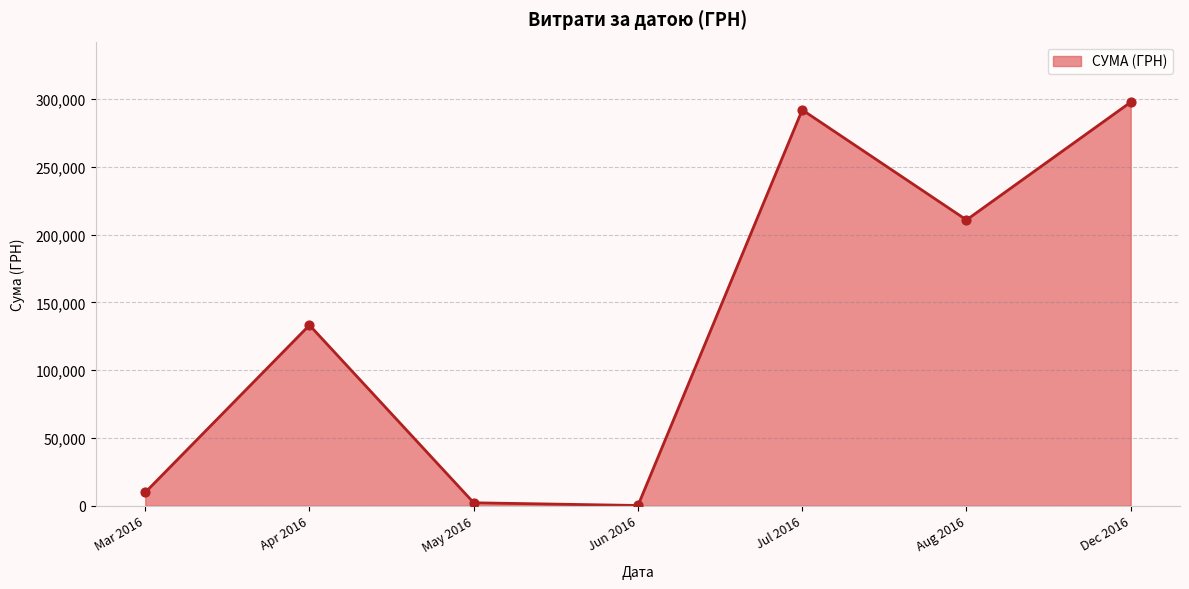

Between Jul 2016 and Aug 2016, which is larger?

Jul 2016